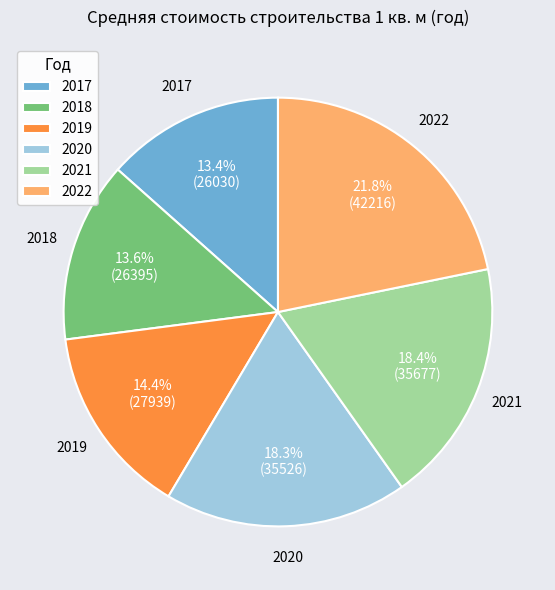

Does any single category account for the majority?

No